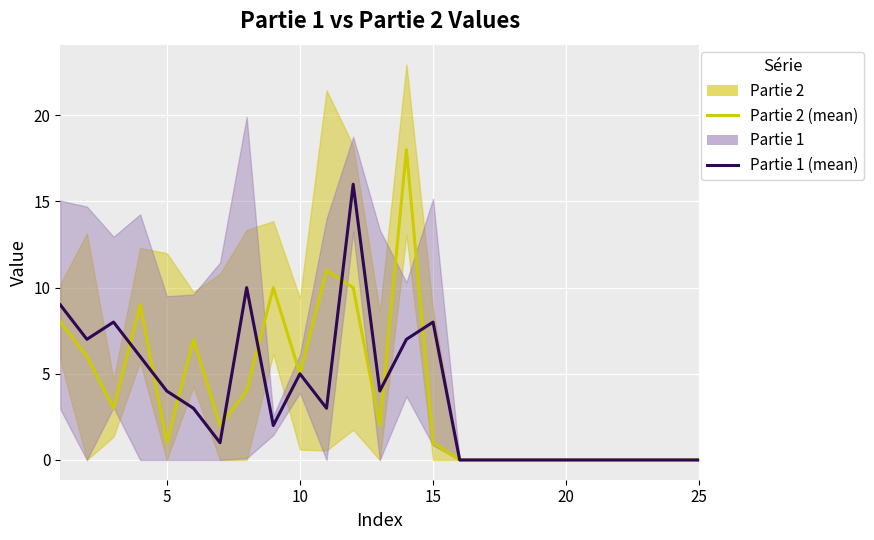

True or false: Partie 2 (mean) has a value of 9 at 5.

False